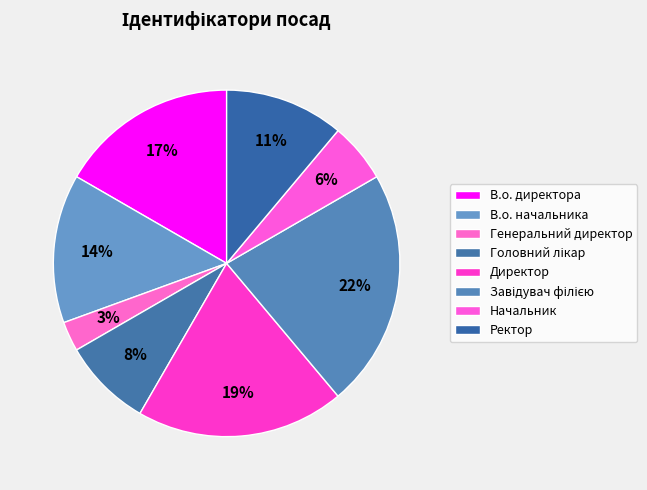

What is the smallest slice in the pie chart?

Генеральний директор